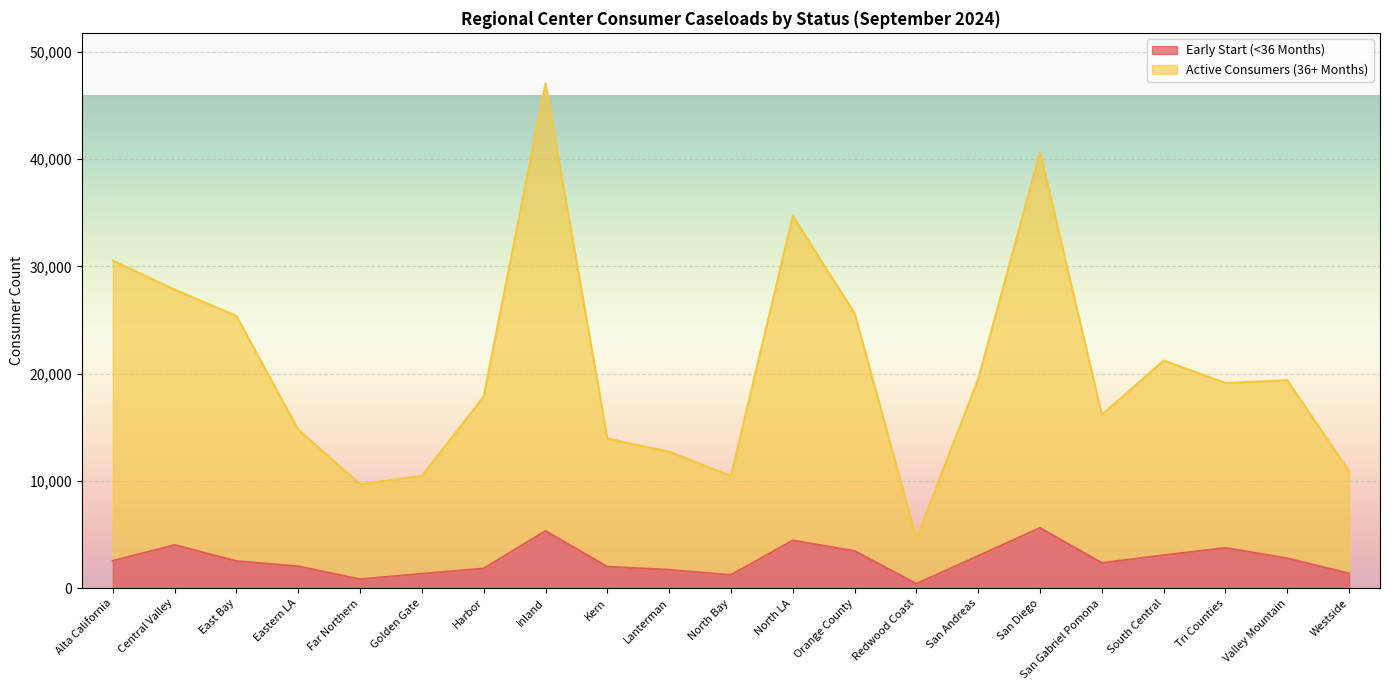

What is the difference between the Early Start (<36 Months) values at East Bay and Lanterman?

817